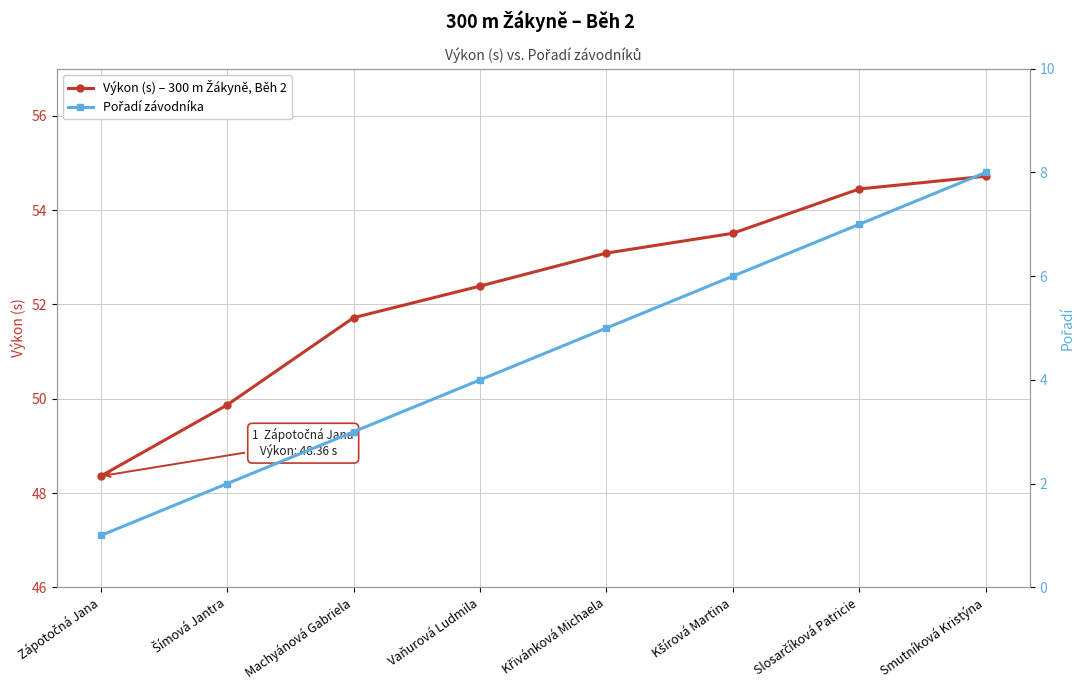

Which series has the largest range (max minus min)?

Pořadí závodníka